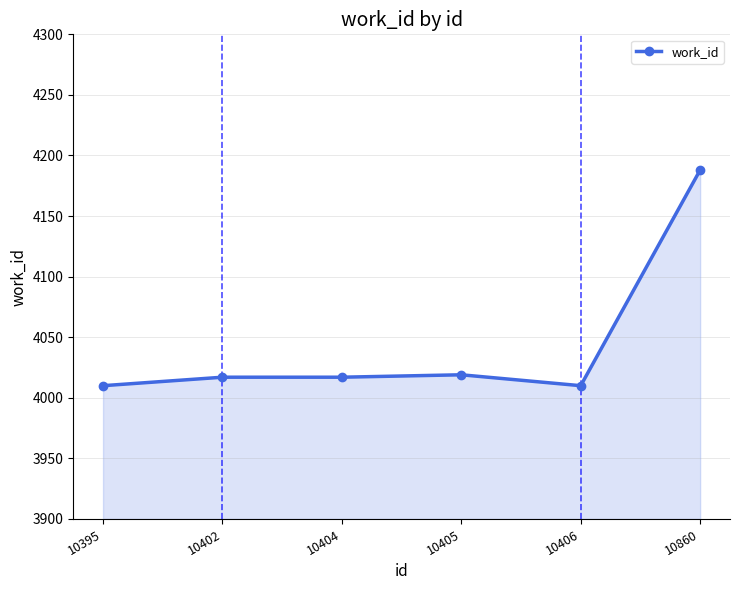

What is the sum of the values at 10860 and 10395?

8198